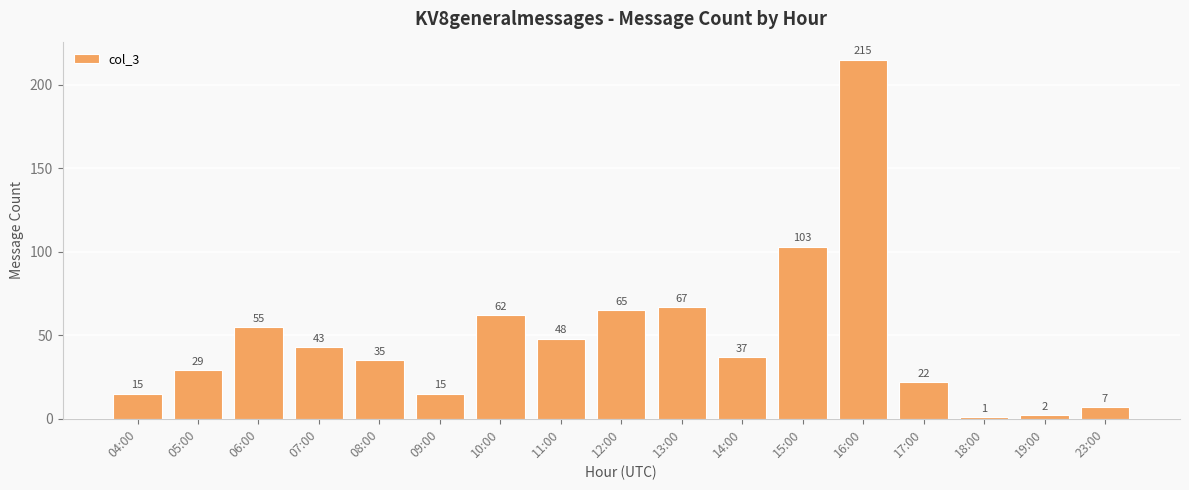

Approximately how many times larger is the value at 07:00 compared to 06:00?

0.8